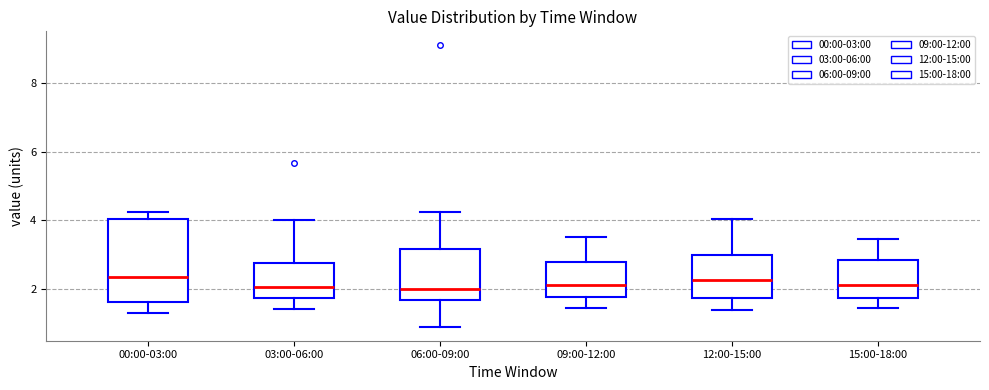

Reading left to right, read every box against the y-axis: the position of its median line, the range the box covers, and the ends of its whiskers. The values are not printed on the chart, so give them approximately, as read against the axis.

00:00-03:00: median 2.4, box 1.6 to 4.0, whiskers 1.4 to 4.2
03:00-06:00: median 2.0, box 1.8 to 2.8, whiskers 1.4 to 4.0
06:00-09:00: median 2.0, box 1.6 to 3.2, whiskers 1.0 to 4.2
09:00-12:00: median 2.2, box 1.8 to 2.8, whiskers 1.4 to 3.6
12:00-15:00: median 2.2, box 1.8 to 3.0, whiskers 1.4 to 4.0
15:00-18:00: median 2.2, box 1.8 to 2.8, whiskers 1.4 to 3.4